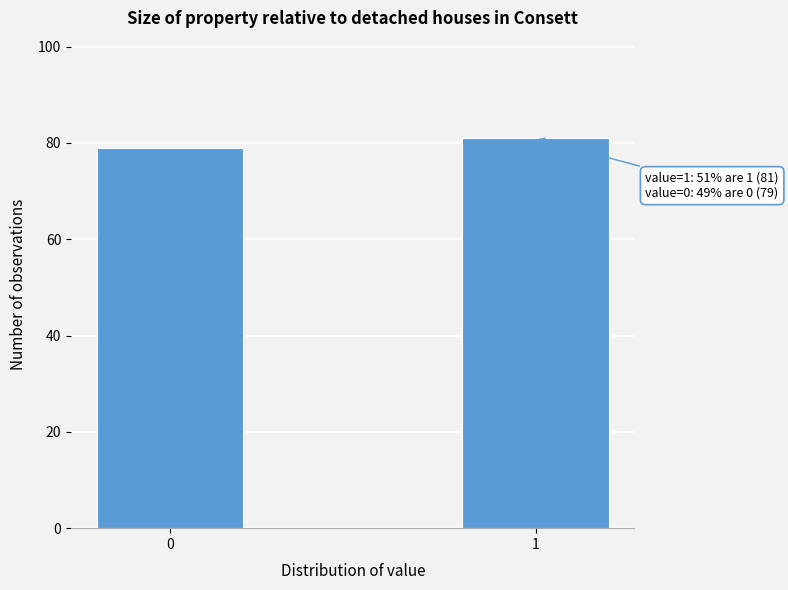

Reading right to left, what are all the values shown in this chart?

81	79